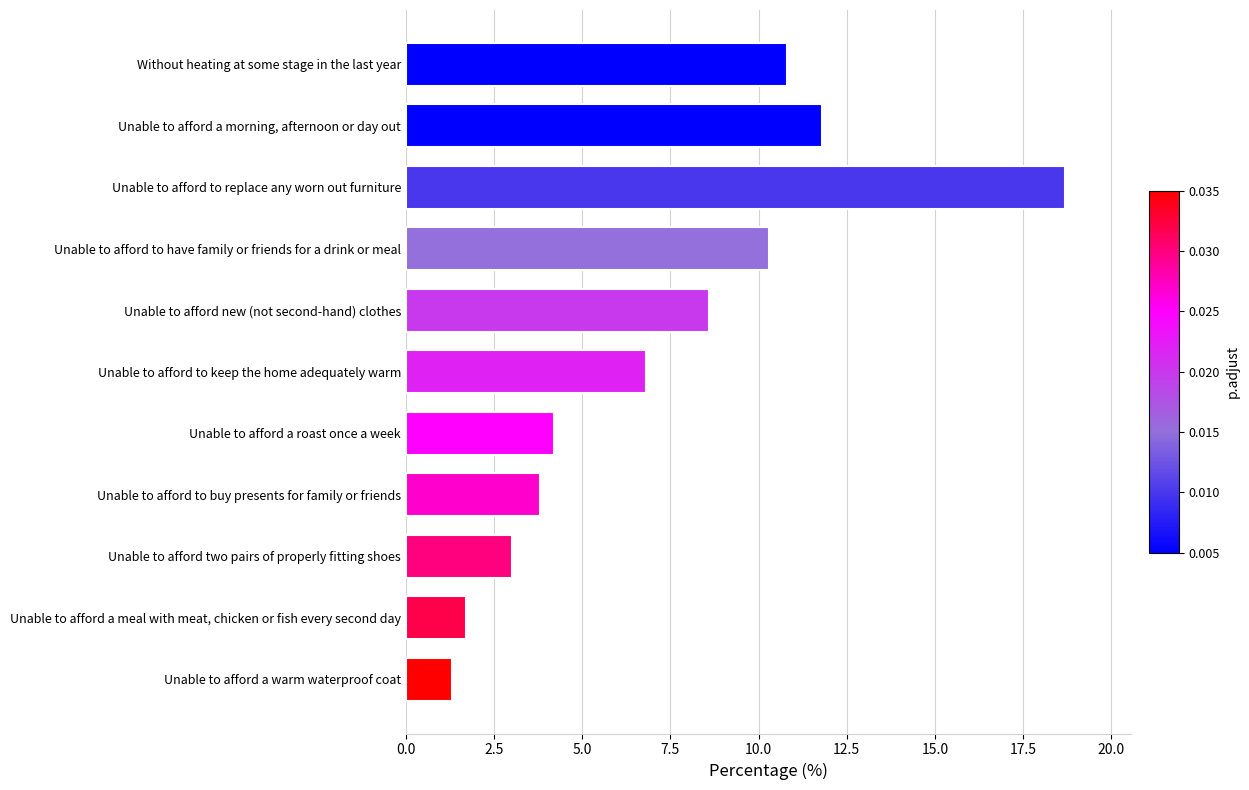

At which category does the chart reach its peak across all series?

Unable to afford to replace any worn out furniture